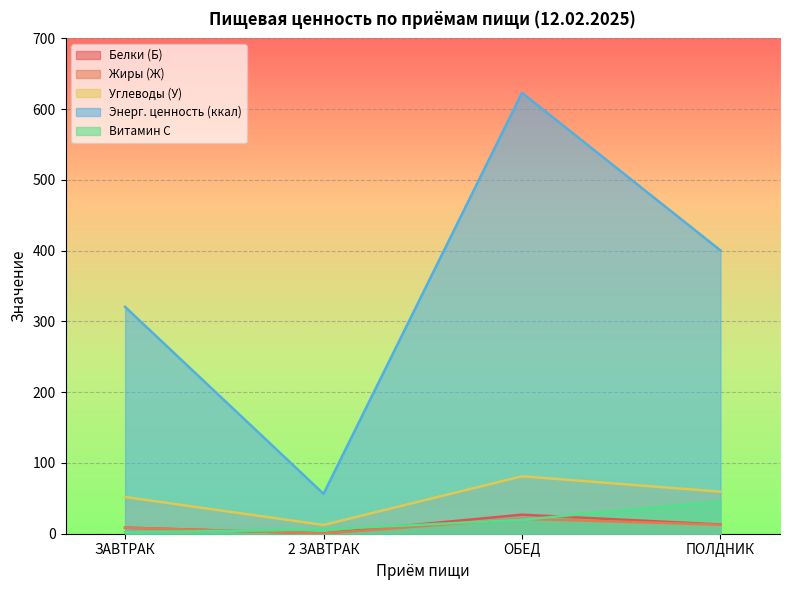

Which has a higher value, ПОЛДНИК or ОБЕД?

ОБЕД